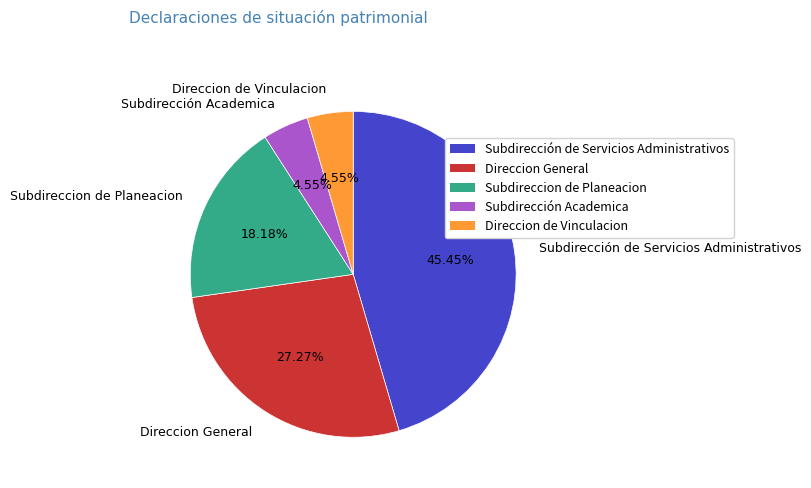

Which slice is the largest?

Subdirección de Servicios Administrativos